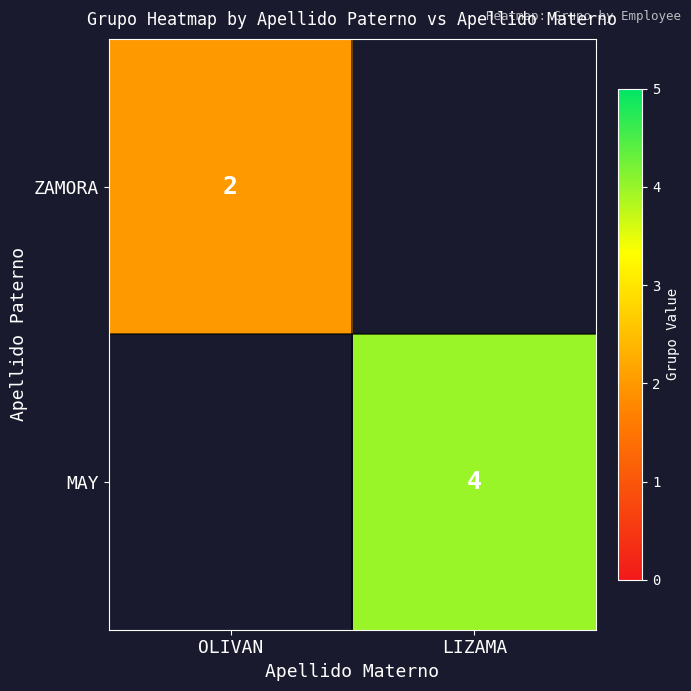

What is the maximum value shown in the chart?

4.0